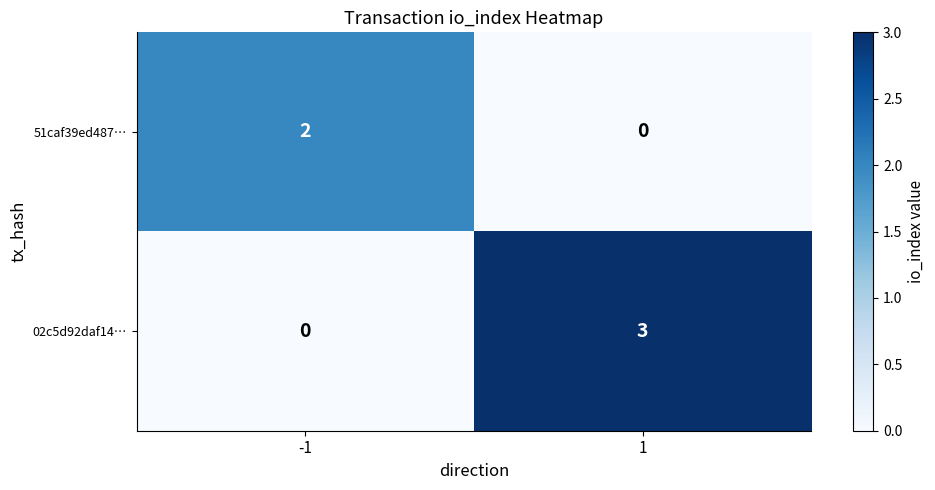

Which series has the largest total across all categories?

02c5d92daf14…